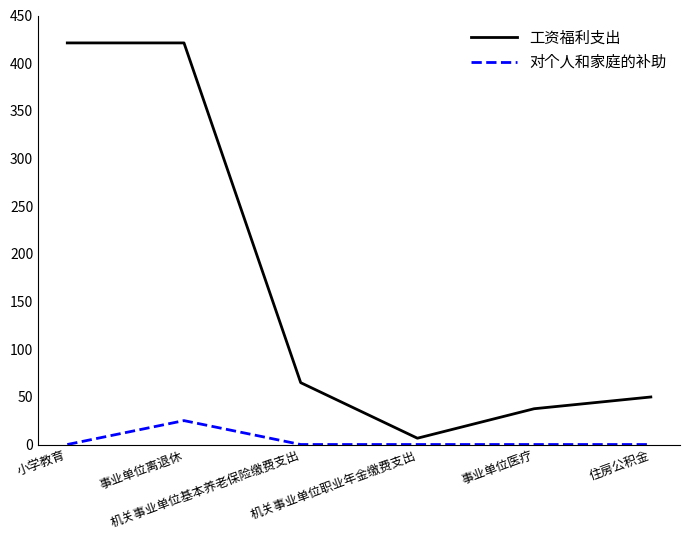

Rank the series by their average value, from lowest to highest.

对个人和家庭的补助, 工资福利支出